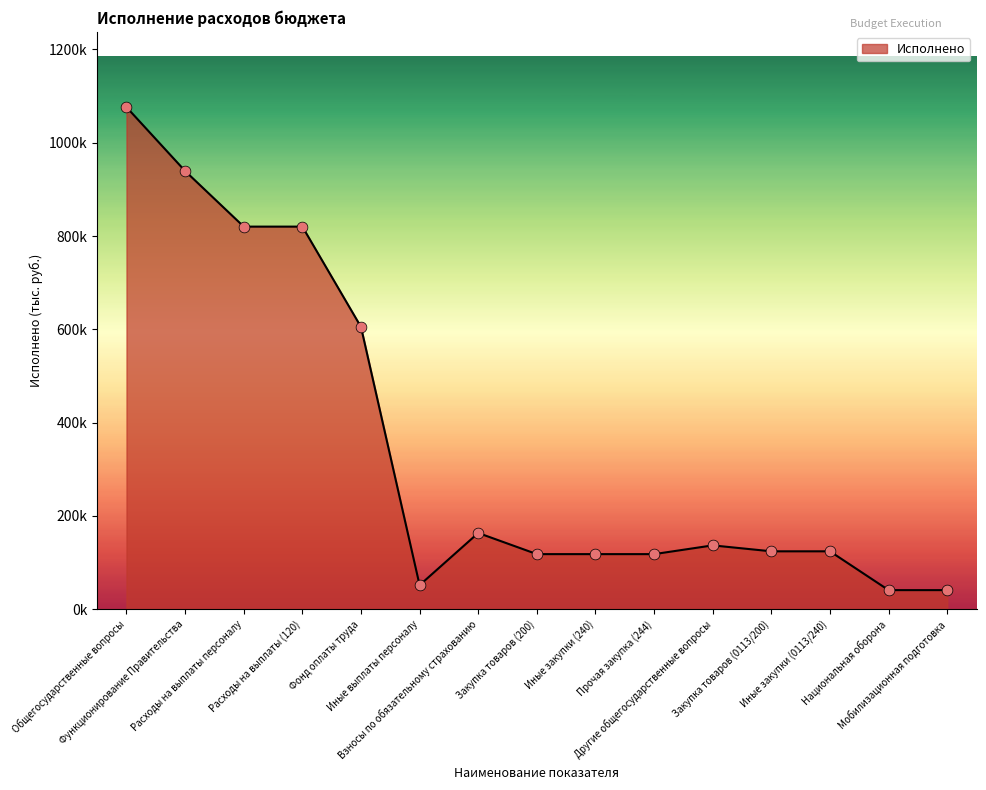

What is the change in value from Иные выплаты персоналу to Взносы по обязательному страхованию?

+111867.8